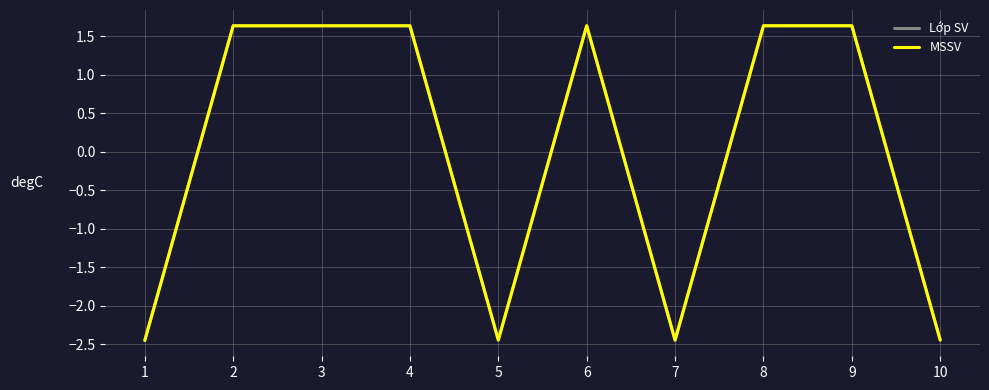

How many values in Lớp SV are below zero?

4